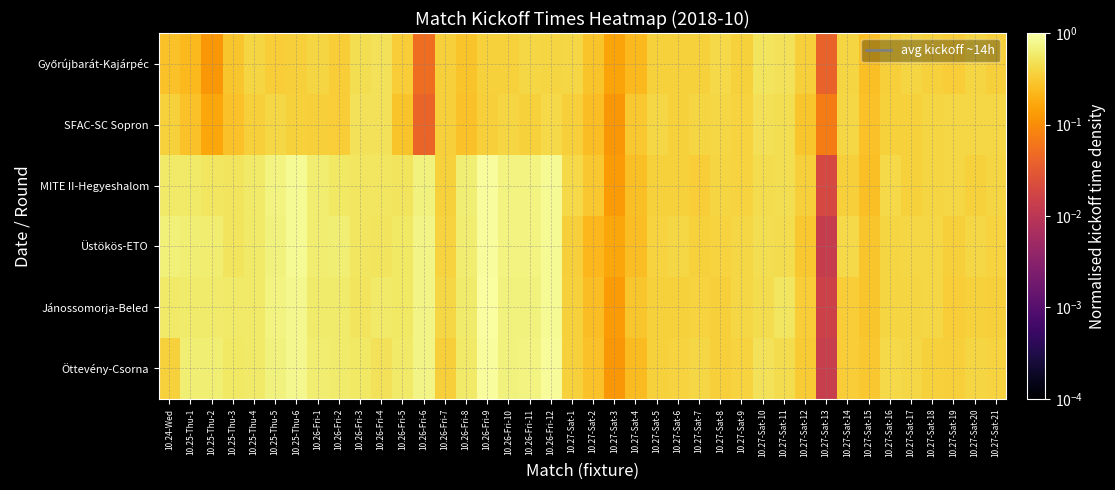

Rank the series at 10.25-Thu-6 from highest to lowest value.

MITE II-Hegyeshalom, Üstökös-ETO, Jánossomorja-Beled, Öttevény-Csorna, SFAC-SC Sopron, Győrújbarát-Kajárpéc